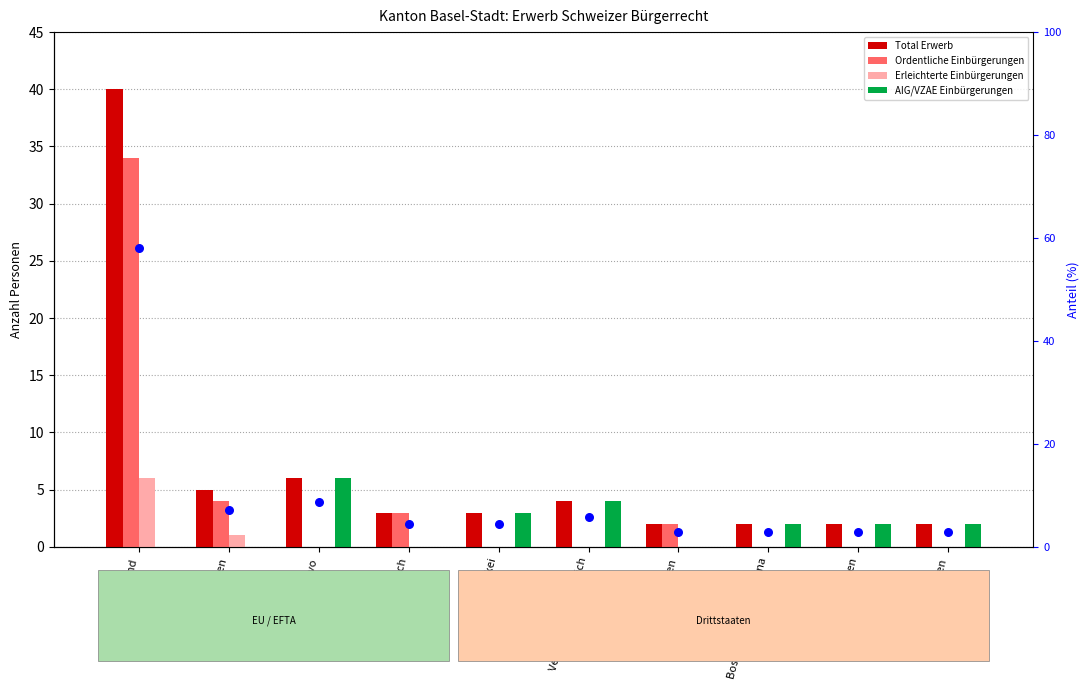

Which series has the largest Y range (max minus min)?

% of total